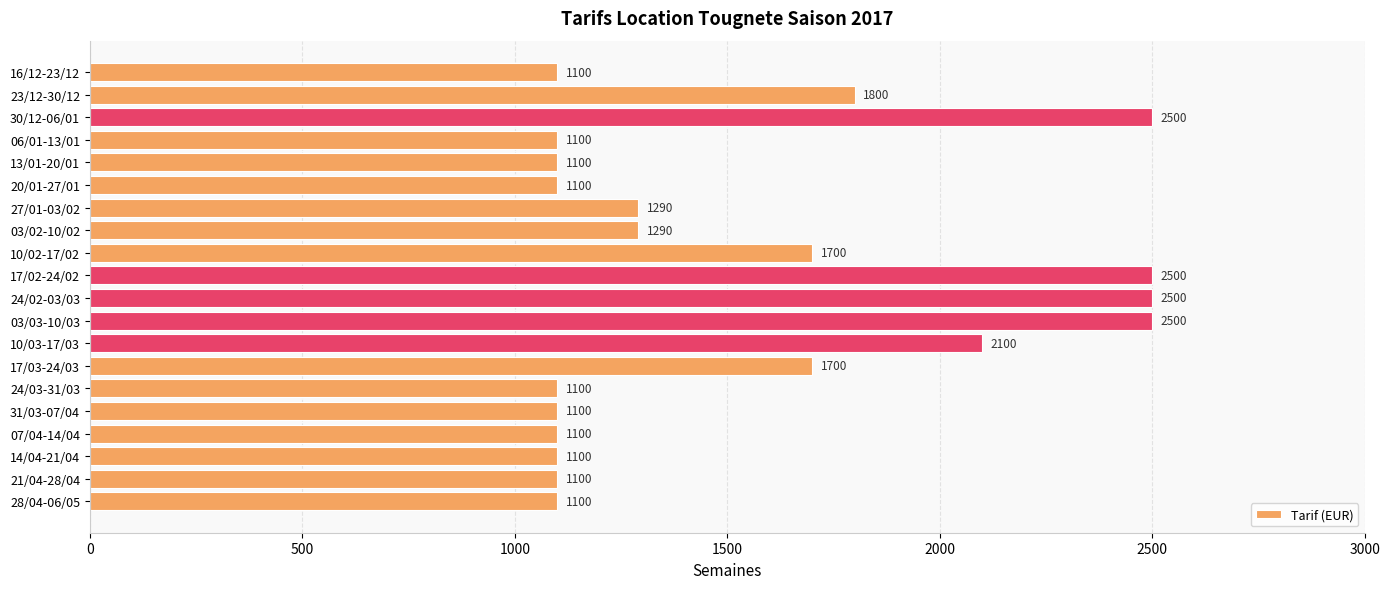

Where is the data nearest to the value 1800?

23/12-30/12